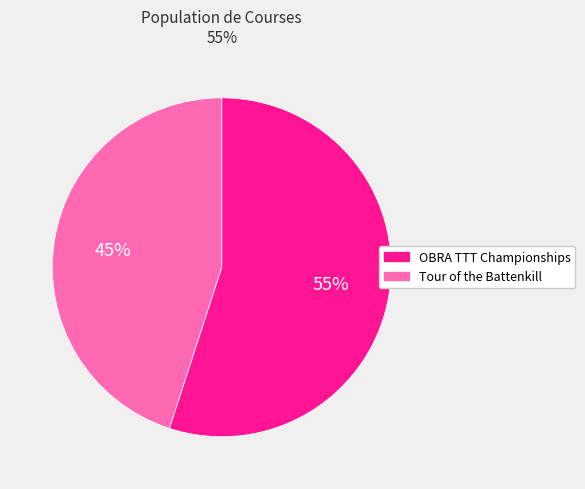

To the nearest percent, what is the difference between the largest and smallest slice percentages?

10%